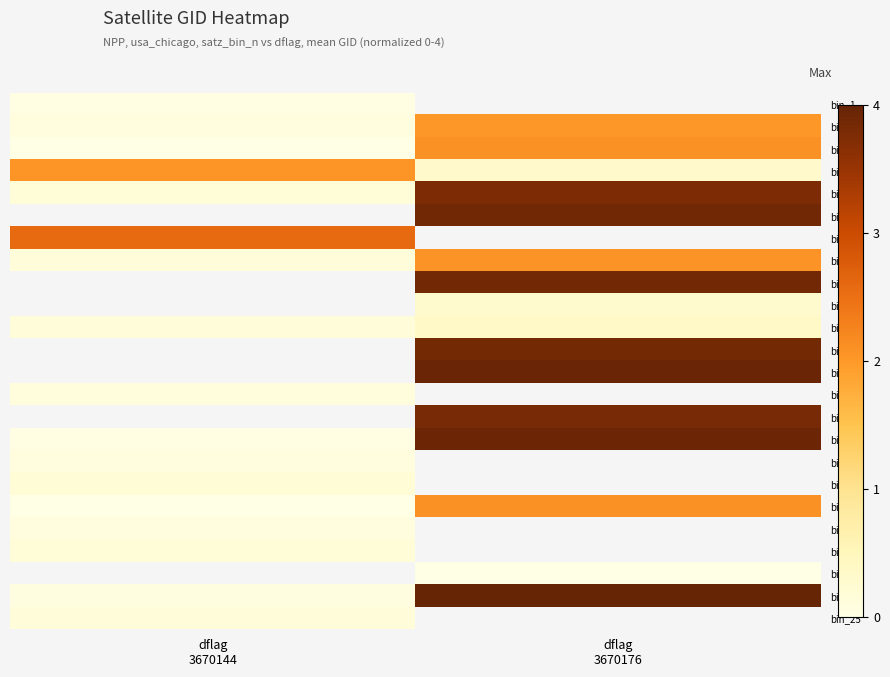

At which label does bin_7 reach its minimum?

dflag 3670144